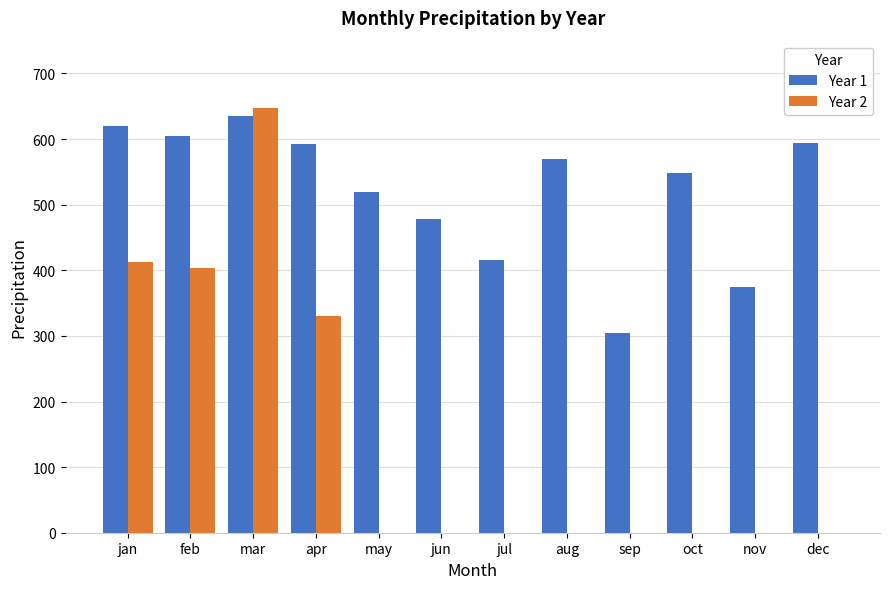

The Year 1 series shows 620 at jan. True or false?

True